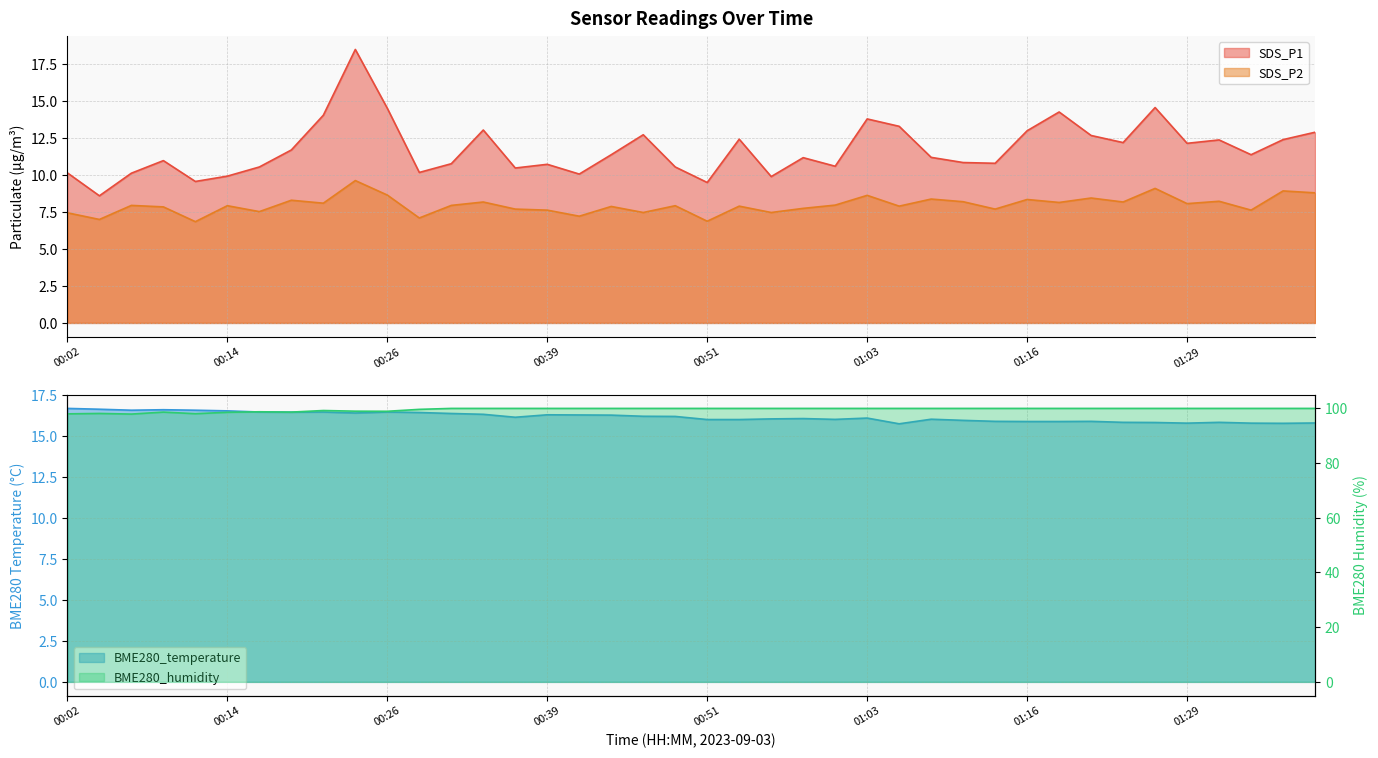

How many series are shown in this chart?

4